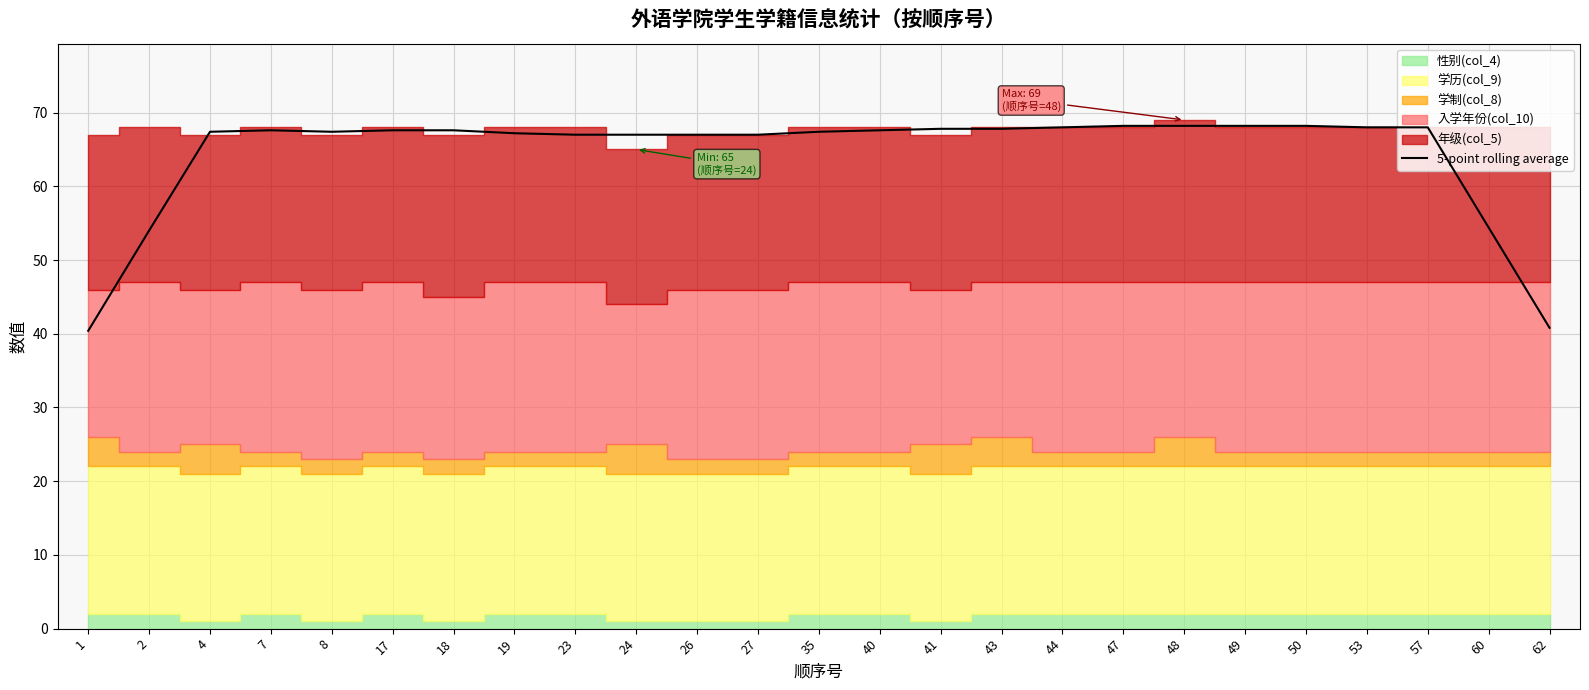

Where is the first local minimum?

8